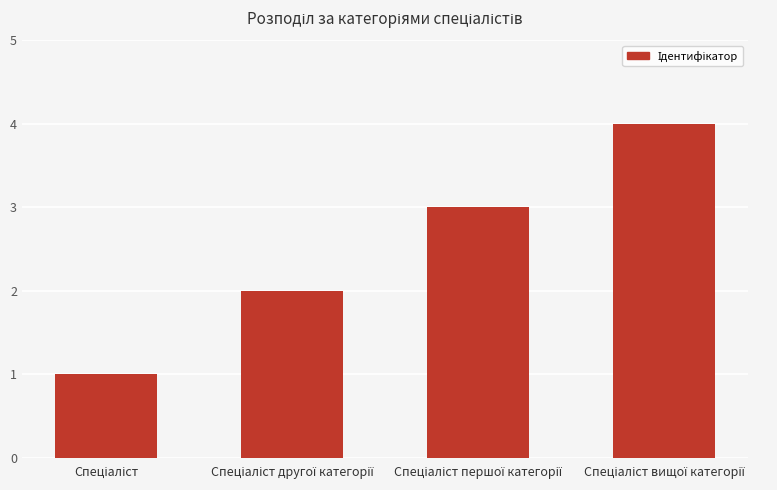

Does the chart contain stacked bars?

No